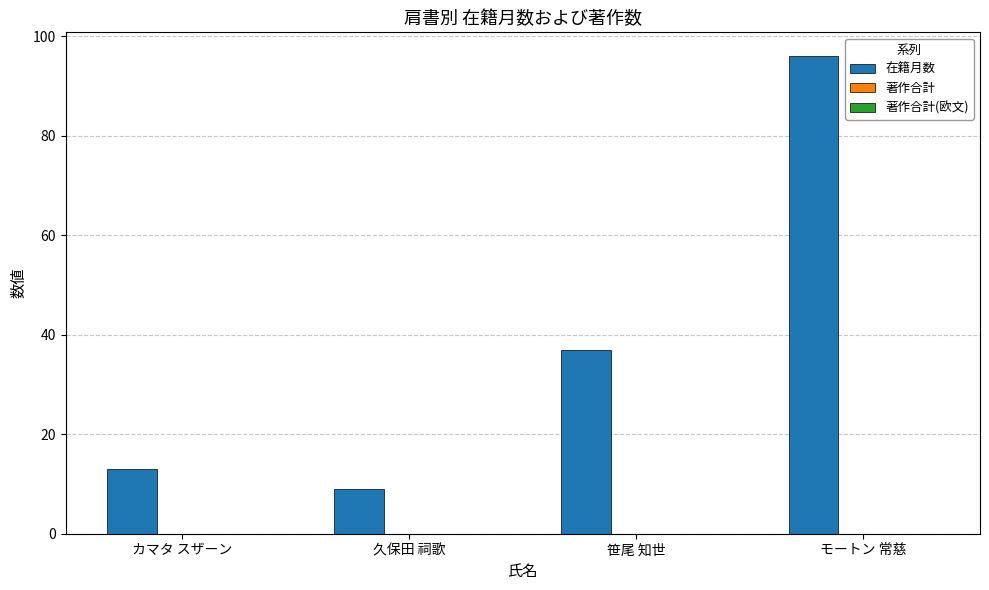

Reading right to left, extract all data points from this chart.

モートン 常慈=96	笹尾 知世=37	久保田 祠歌=9	カマタ スザーン=13